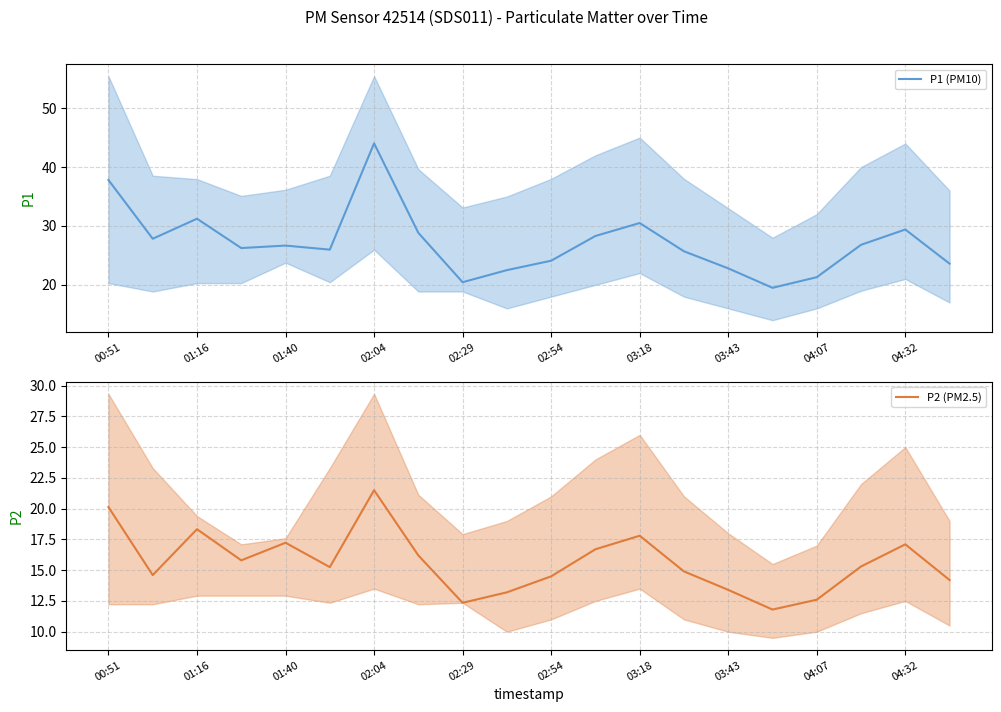

Reading right to left, extract all data points from this chart.

P1 (PM10): 23.6	29.4	26.8	21.3	19.5	22.8	25.7	30.5	28.3	24.1	22.5	20.4	28.8	44.0	26.0	26.7	26.2	31.2	27.8	37.8
P2 (PM2.5): 14.2	17.1	15.3	12.6	11.8	13.4	14.9	17.8	16.7	14.5	13.2	12.3	16.2	21.5	15.2	17.2	15.8	18.3	14.6	20.1